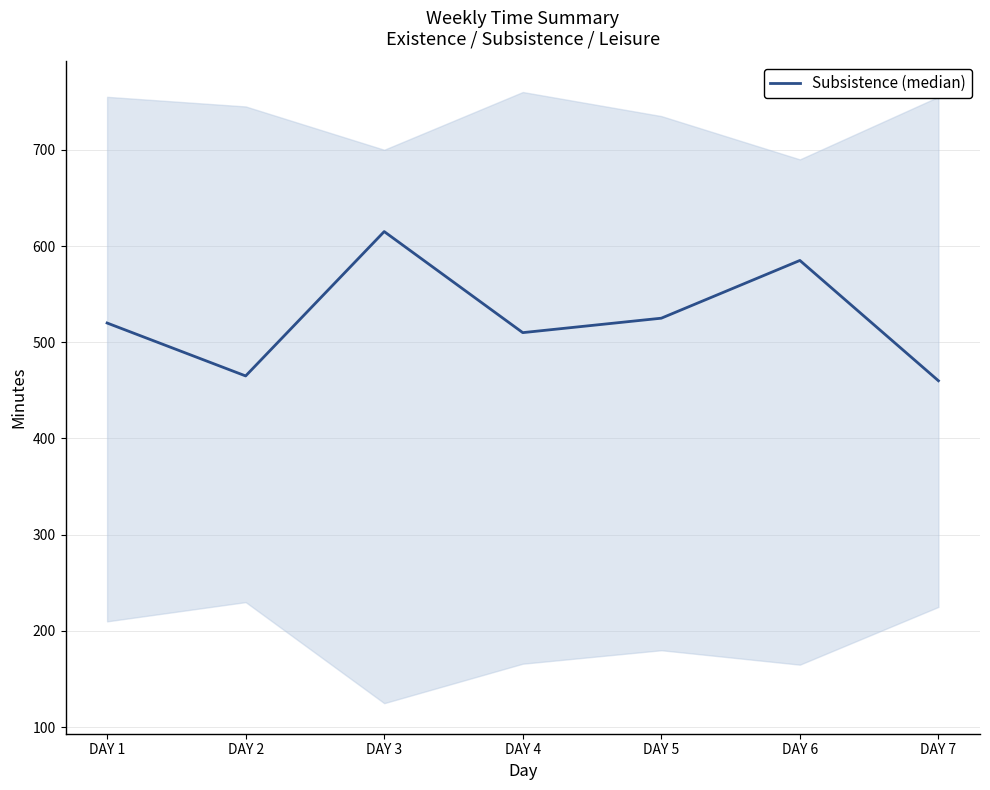

The value at DAY 7 is 460. True or false?

True